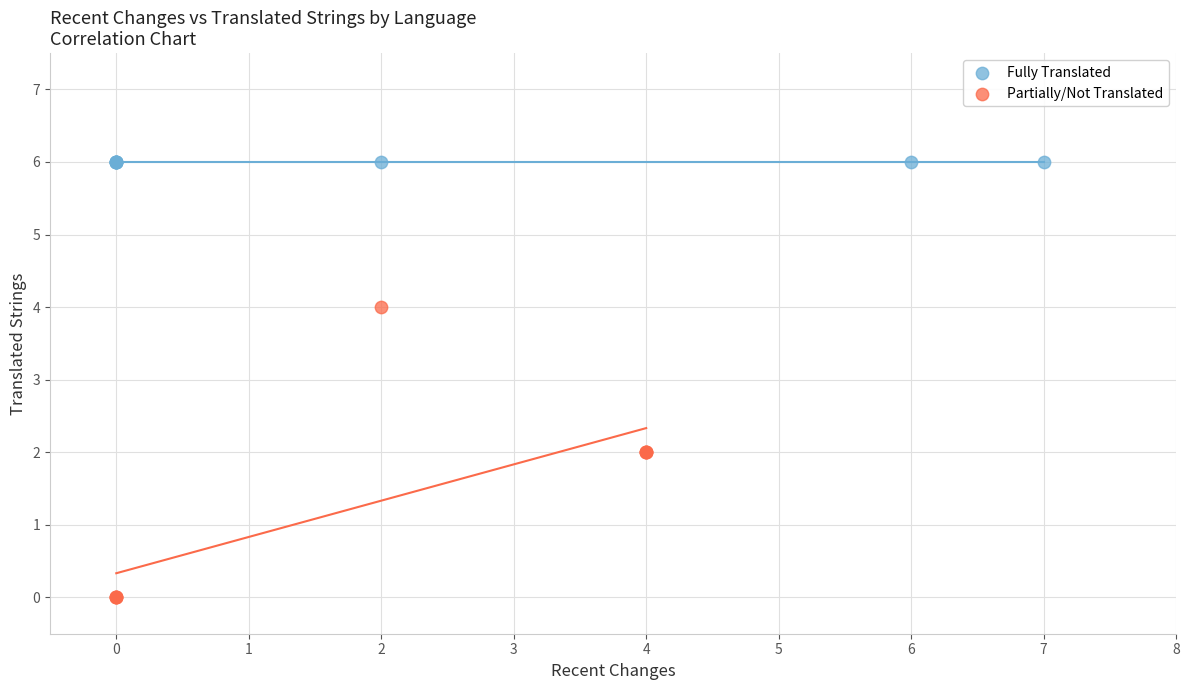

Which series reaches the maximum Y coordinate?

Fully Translated